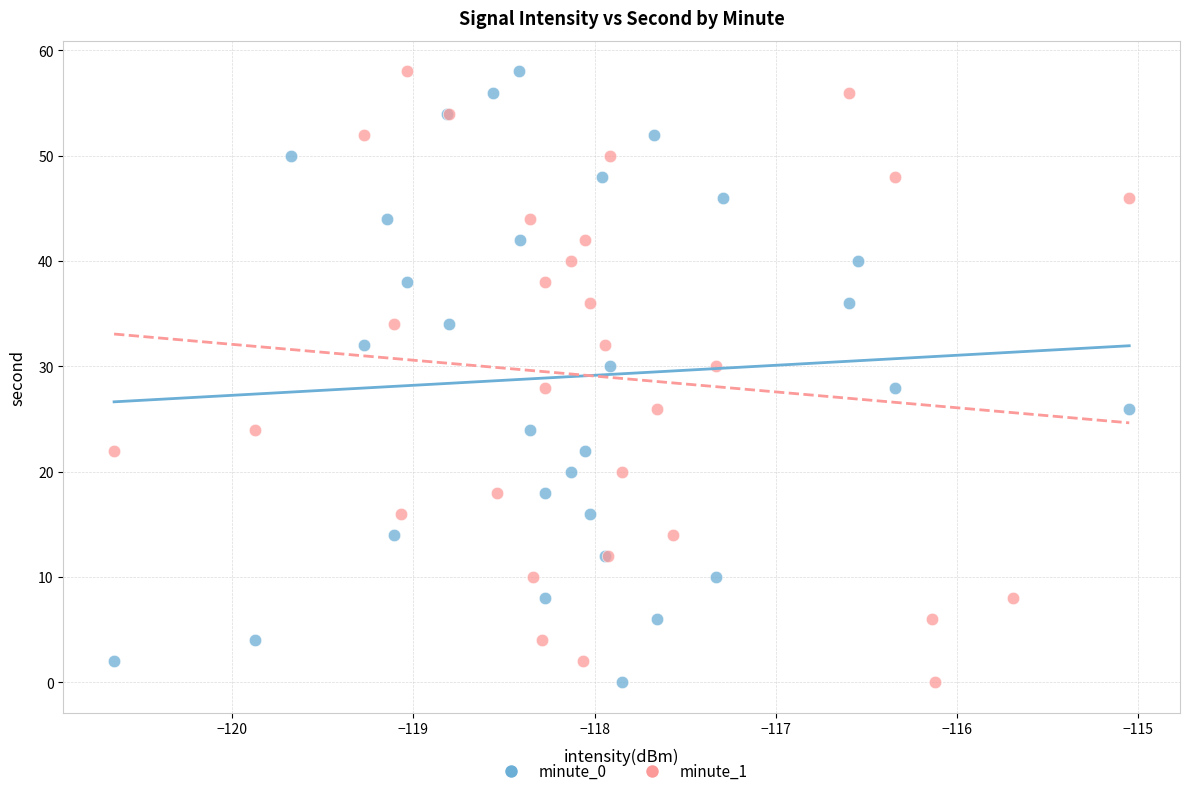

What are all the series names shown in the legend?

minute_0, minute_1